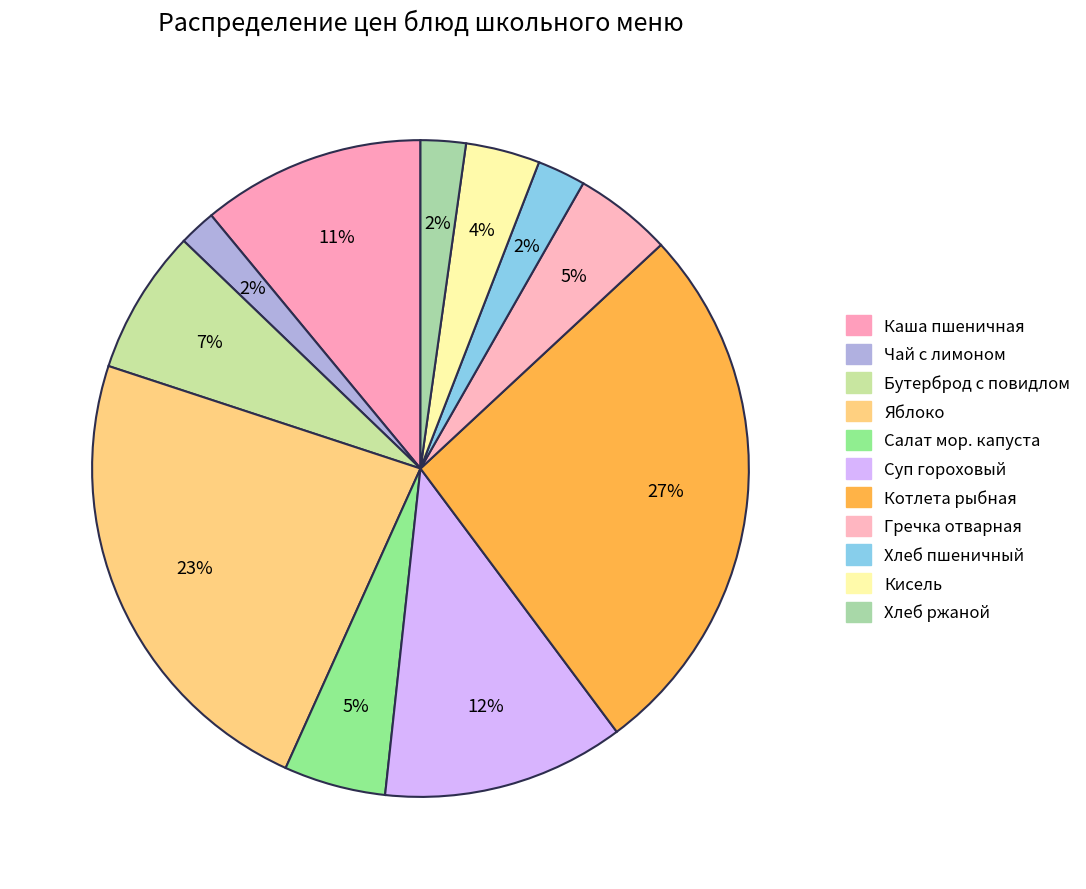

Count the number of slices in the pie.

11